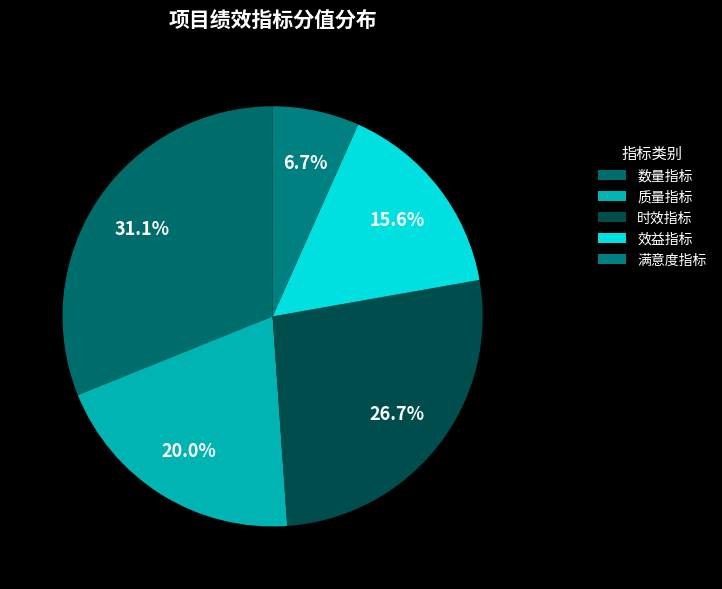

Does 满意度指标 represent more than half of the total?

No